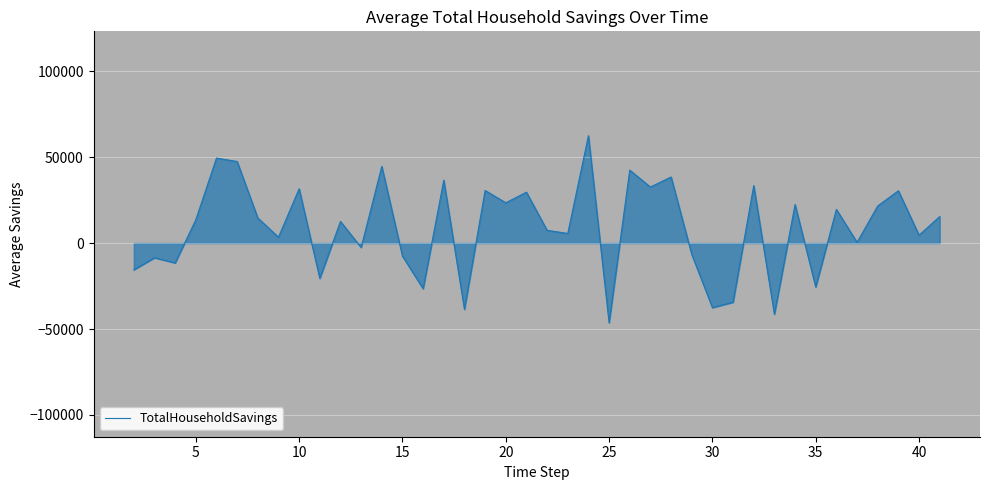

What is the maximum value for TotalHouseholdSavings?

62425.0